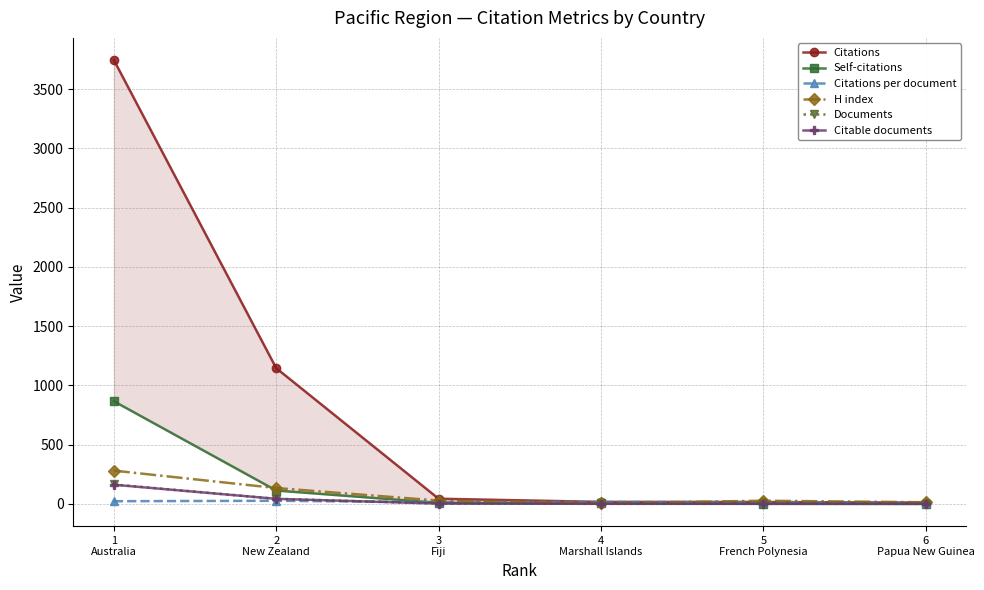

What is the difference between the second highest and second lowest values in the Documents series?

42.0